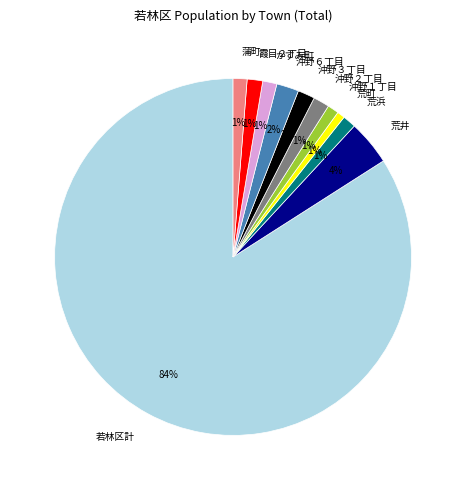

To the nearest percent, what is the combined percentage of 沖野２丁目 and 沖野６丁目?

3%